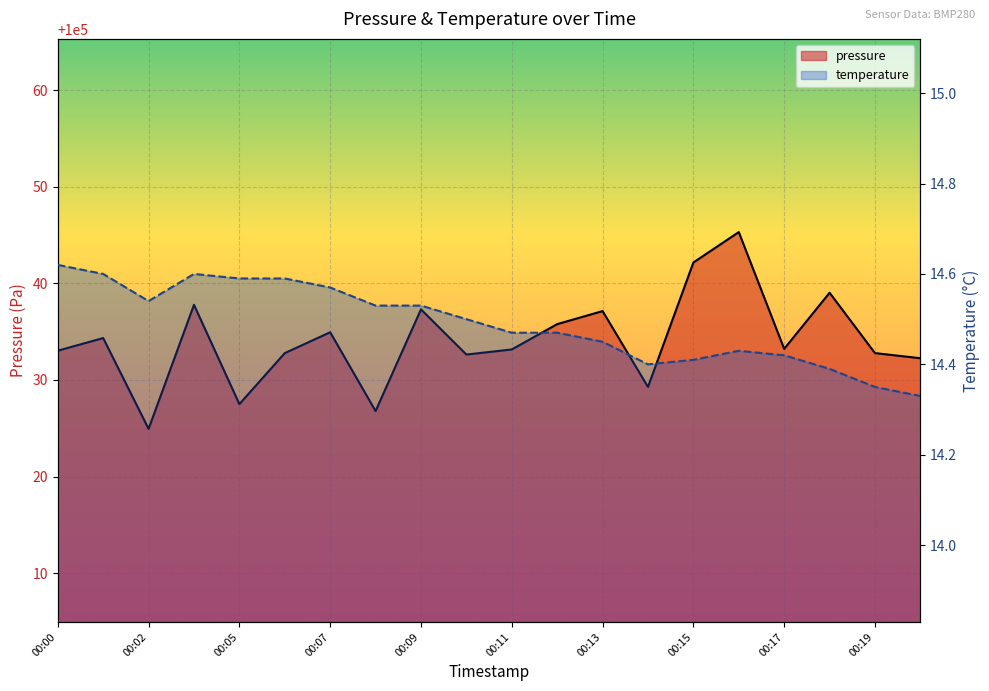

In temperature, how many points are lower than both neighbors (excluding endpoints)?

2